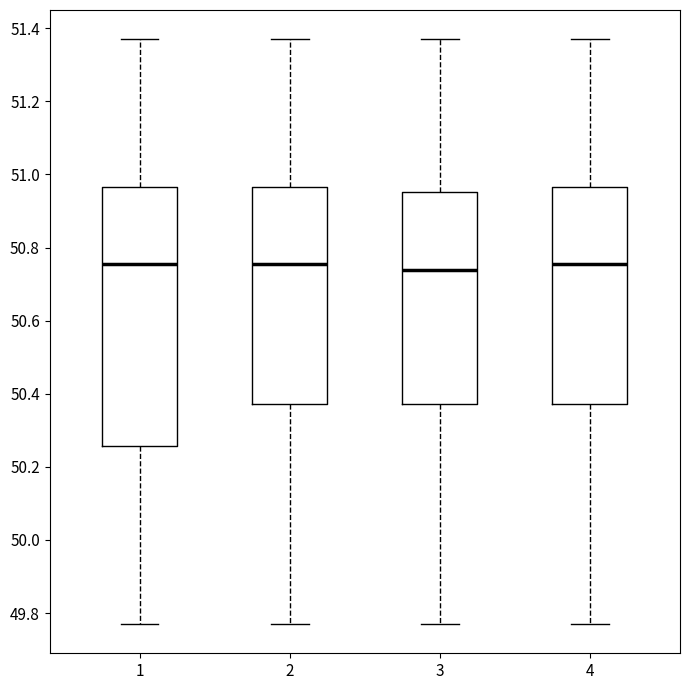

Reading left to right, transcribe this box plot: for each box, give where its median line is, the range the box spans, and where its two whiskers end, as read against the y-axis. The values are not printed on the chart, so give them approximately, as read against the axis.

1: median 50.76, box 50.26 to 50.96, whiskers 49.78 to 51.38
2: median 50.76, box 50.38 to 50.96, whiskers 49.78 to 51.38
3: median 50.74, box 50.38 to 50.96, whiskers 49.78 to 51.38
4: median 50.76, box 50.38 to 50.96, whiskers 49.78 to 51.38